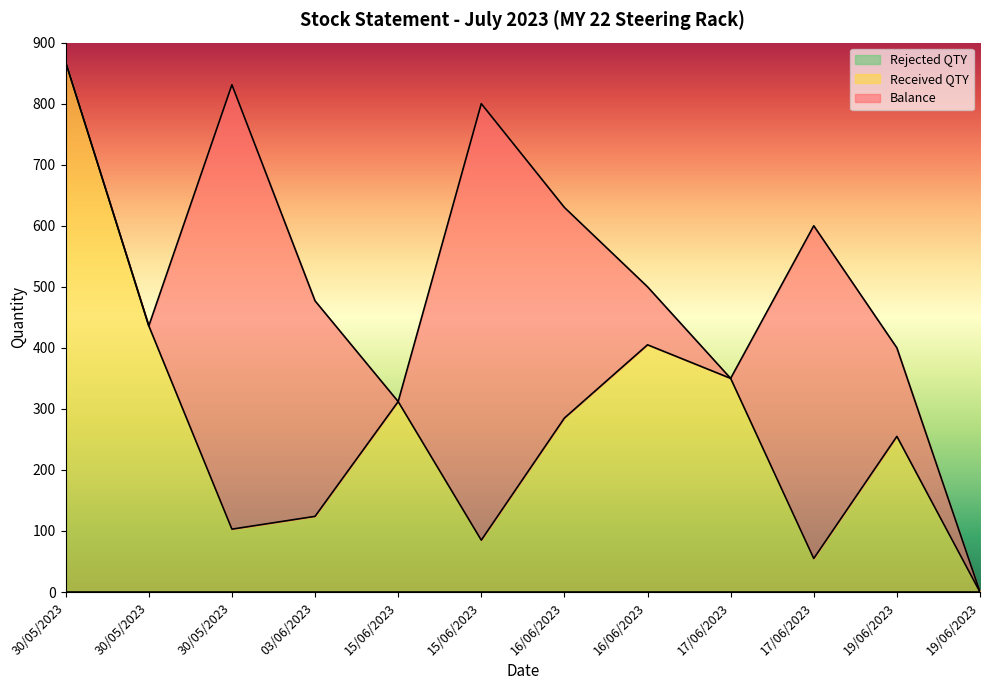

True or false: Rejected QTY has more than 2 points higher than both neighbors.

False